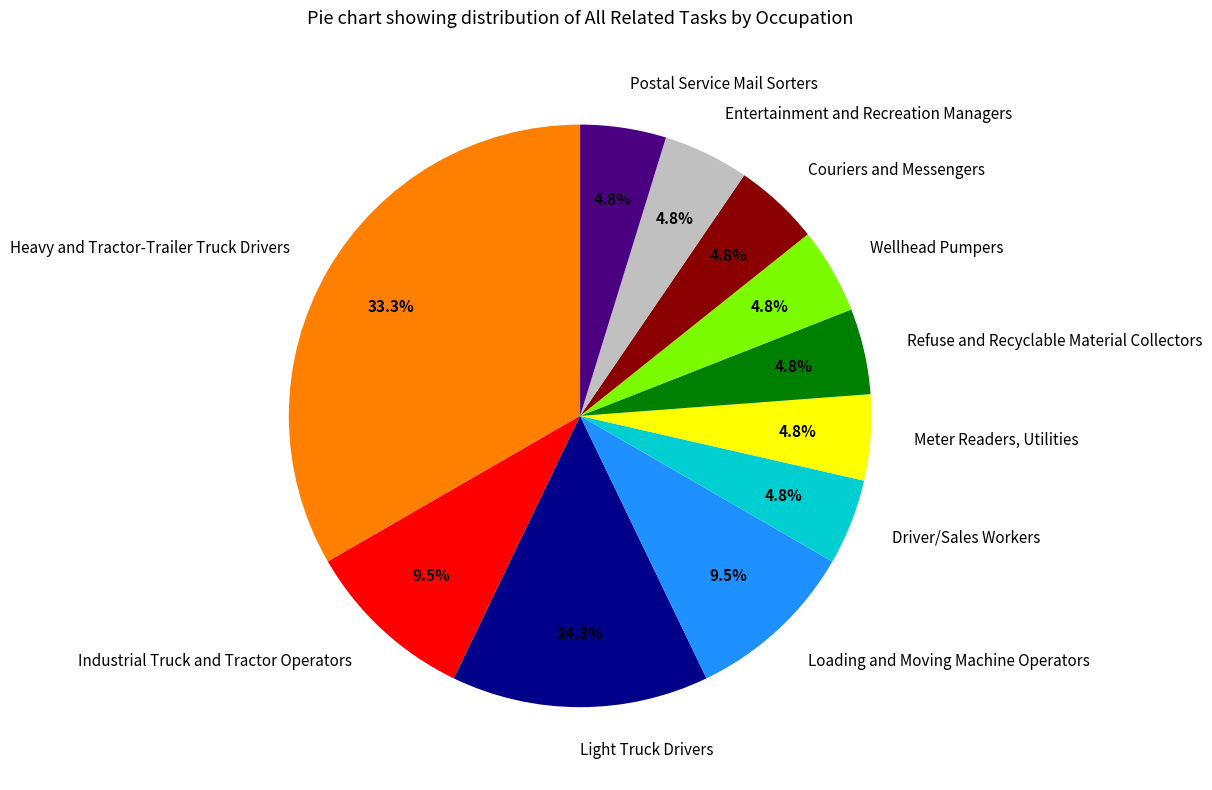

Do Meter Readers, Utilities and Entertainment and Recreation Managers together represent more than half of the pie?

No